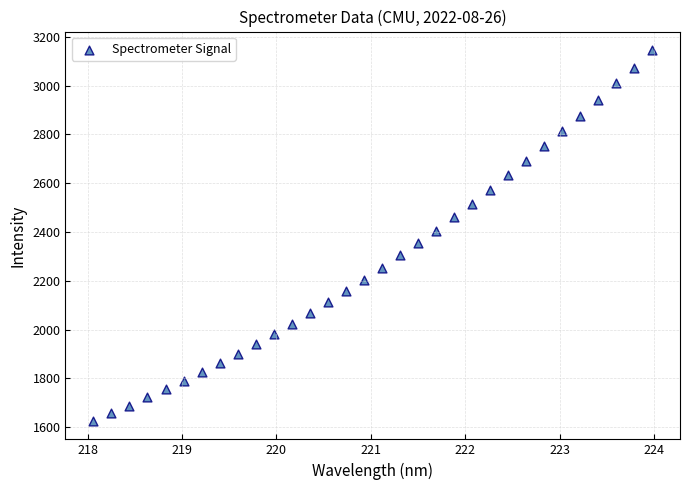

What is the range of Y values (max minus min)?

1519.7